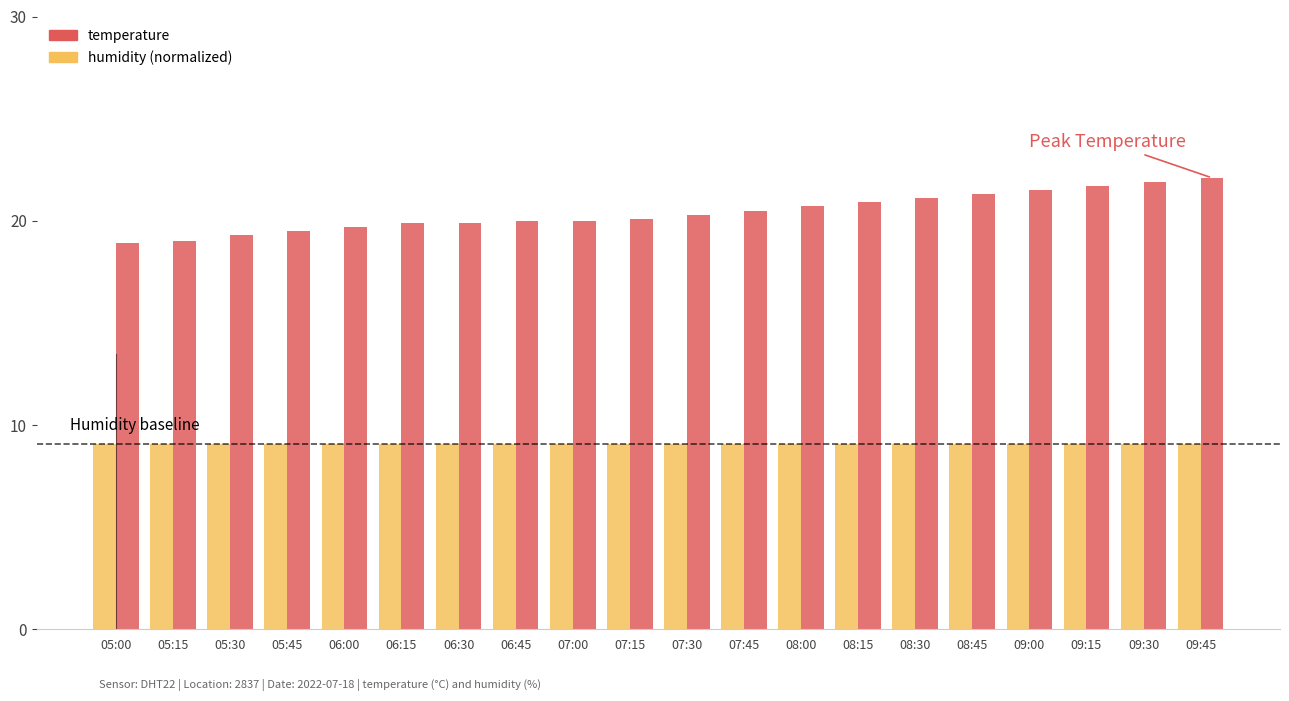

How many categories are shown in the chart?

20